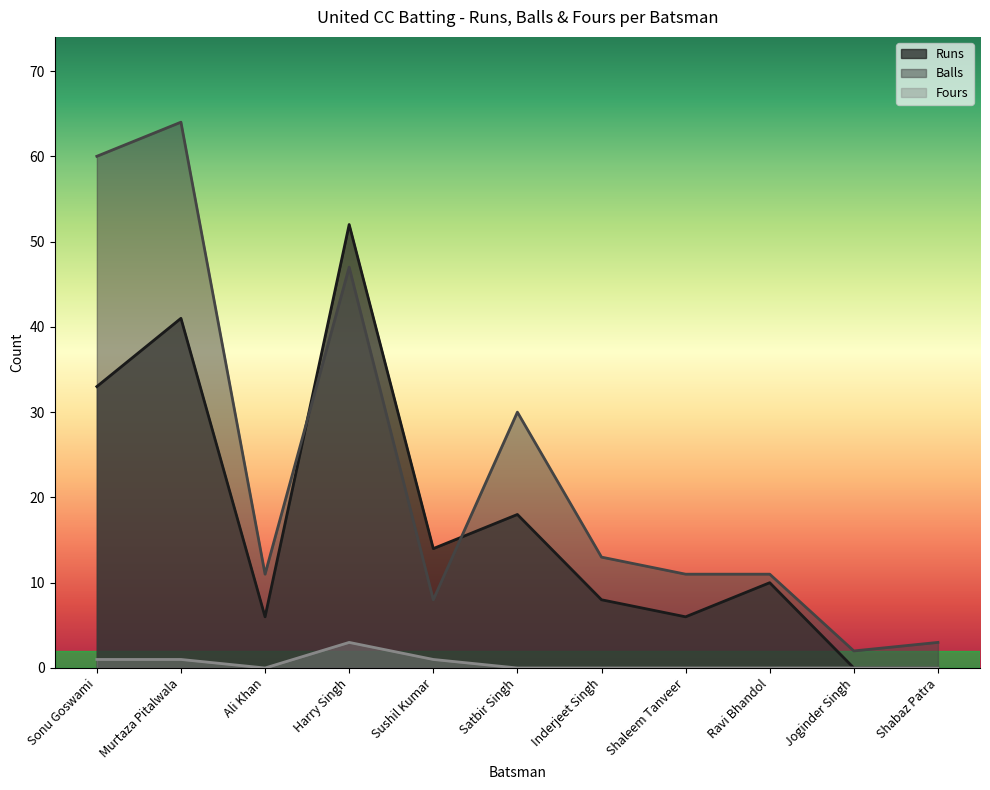

What is the maximum value shown in the chart?

64